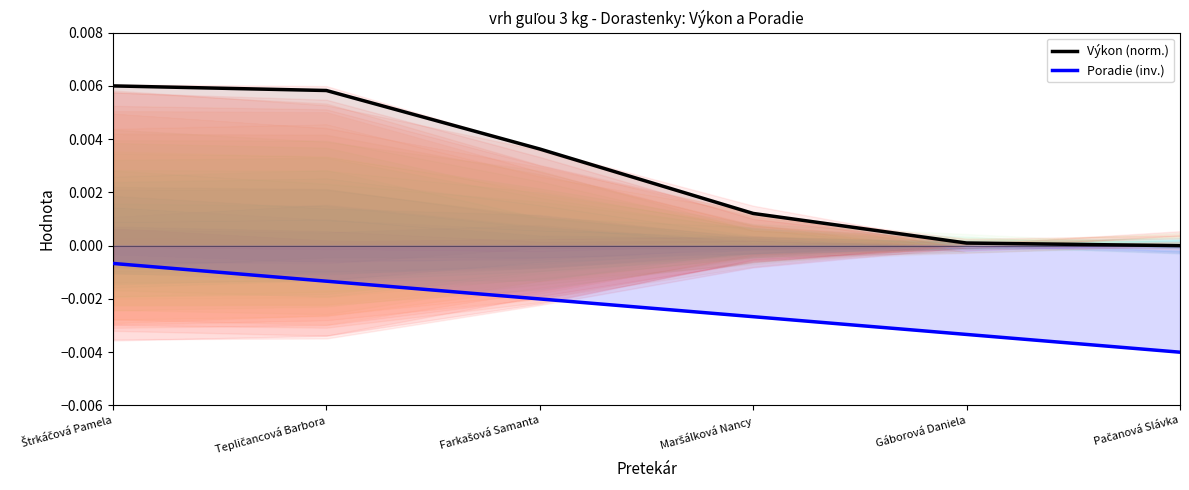

What is the label of the 4th point from the right?

Farkašová Samanta